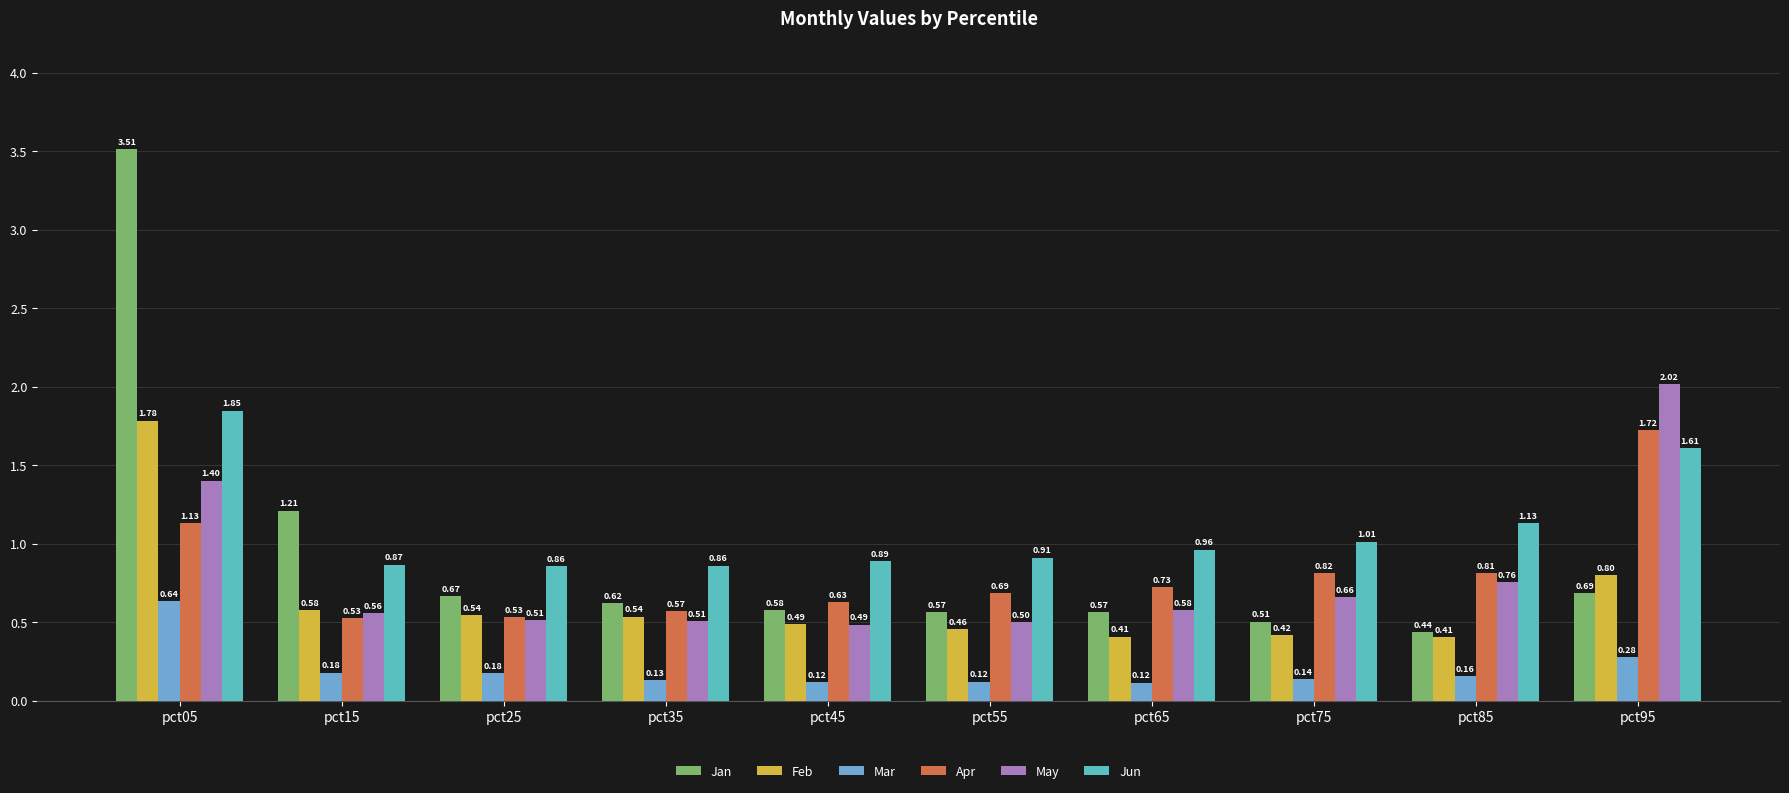

The value of Mar at pct25 is 0.2. True or false?

True